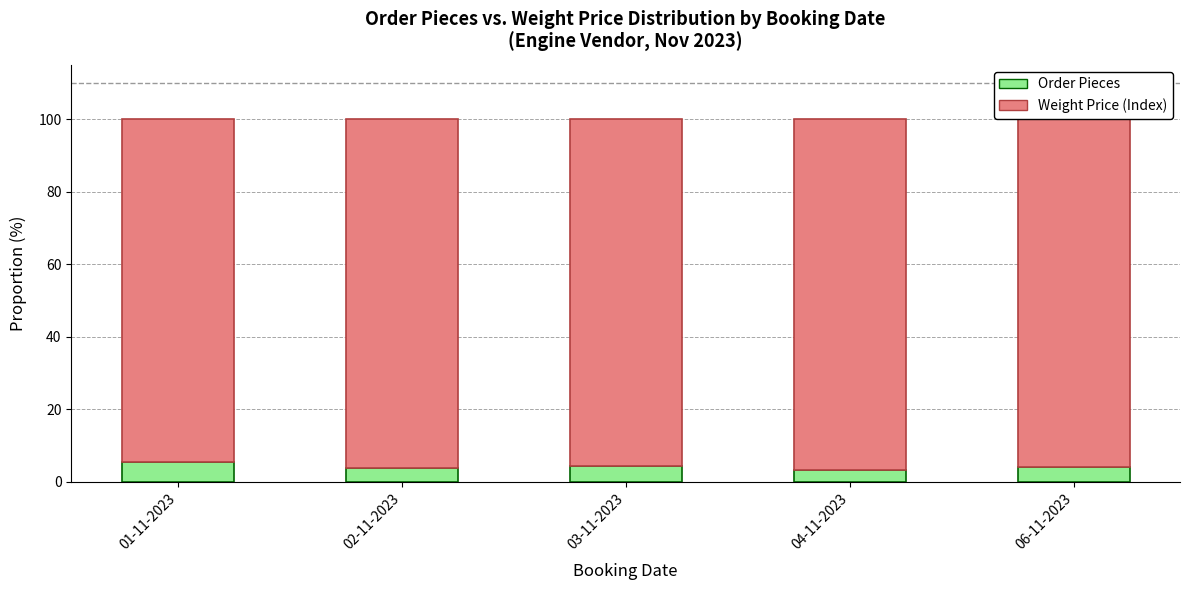

What is the total value across all series at 06-11-2023?

100.0